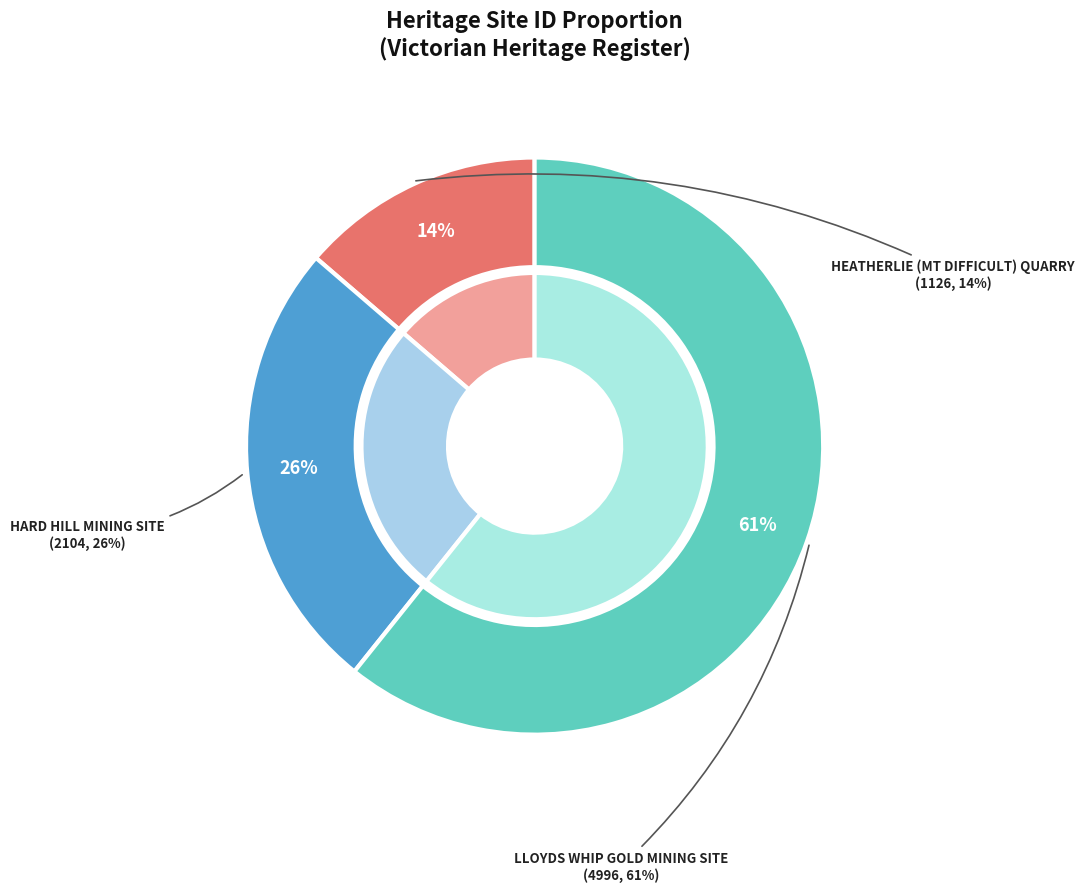

What percentage is the HEATHERLIE (MT DIFFICULT) QUARRY slice, to the nearest percent?

14%